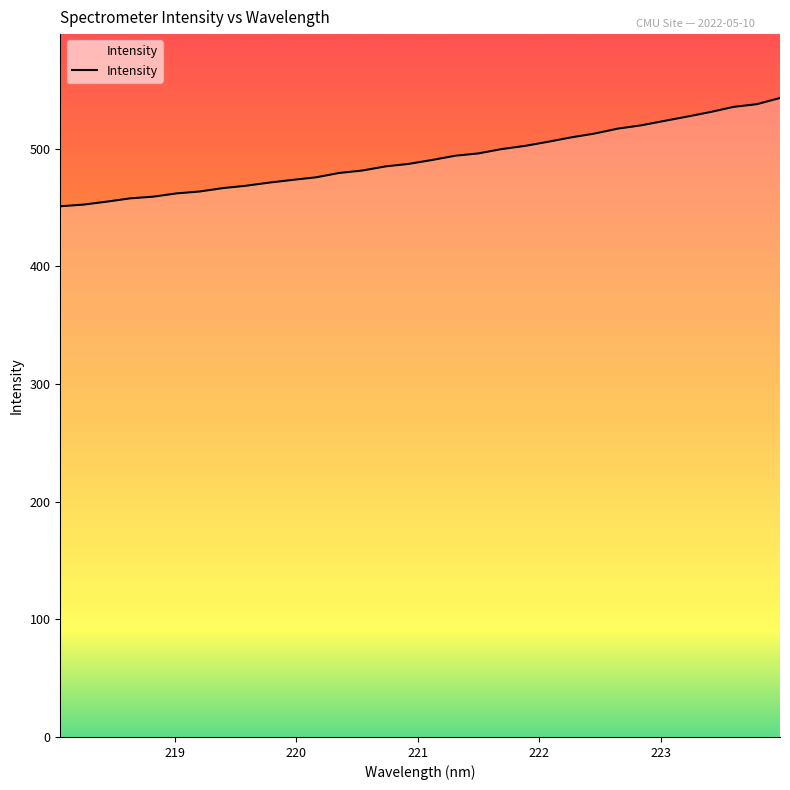

What is the difference between the maximum and minimum values?

92.0